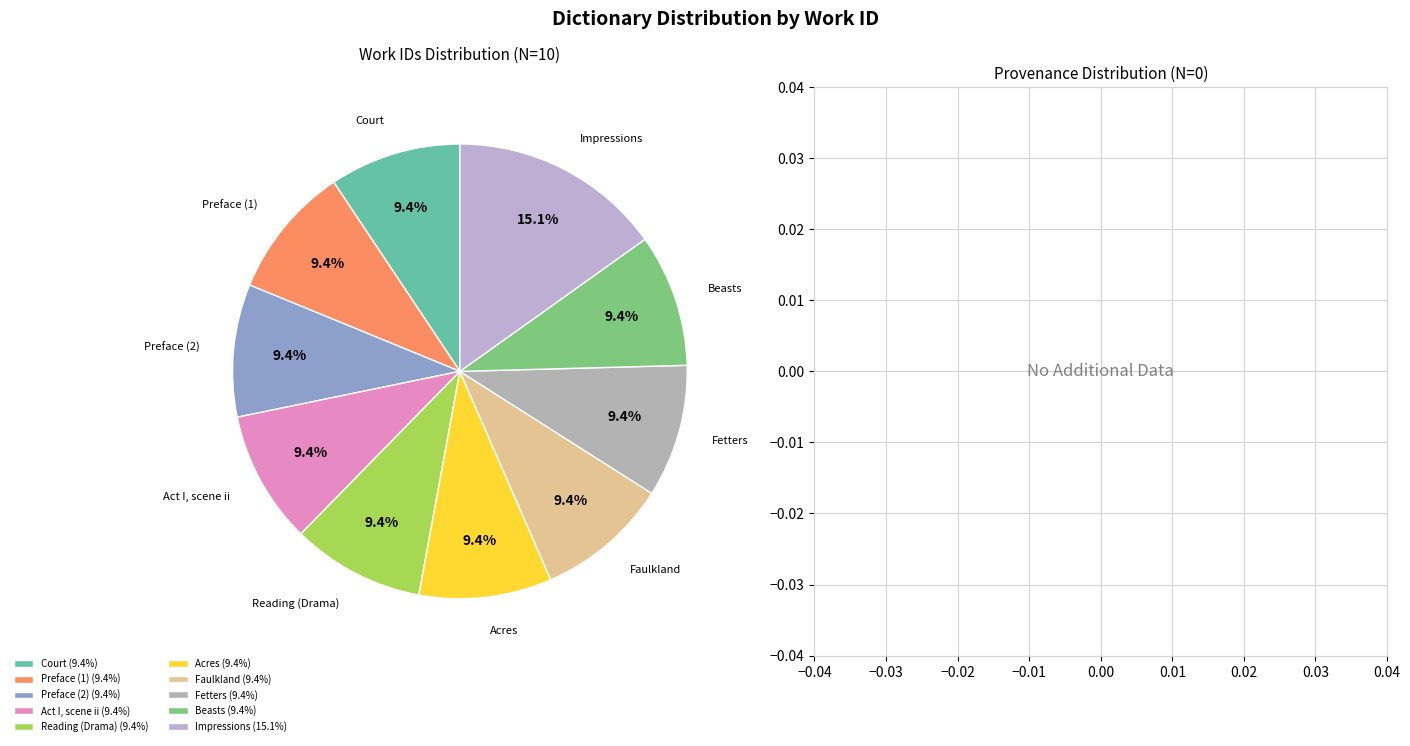

What percentage is the Impressions slice, to the nearest percent?

15%